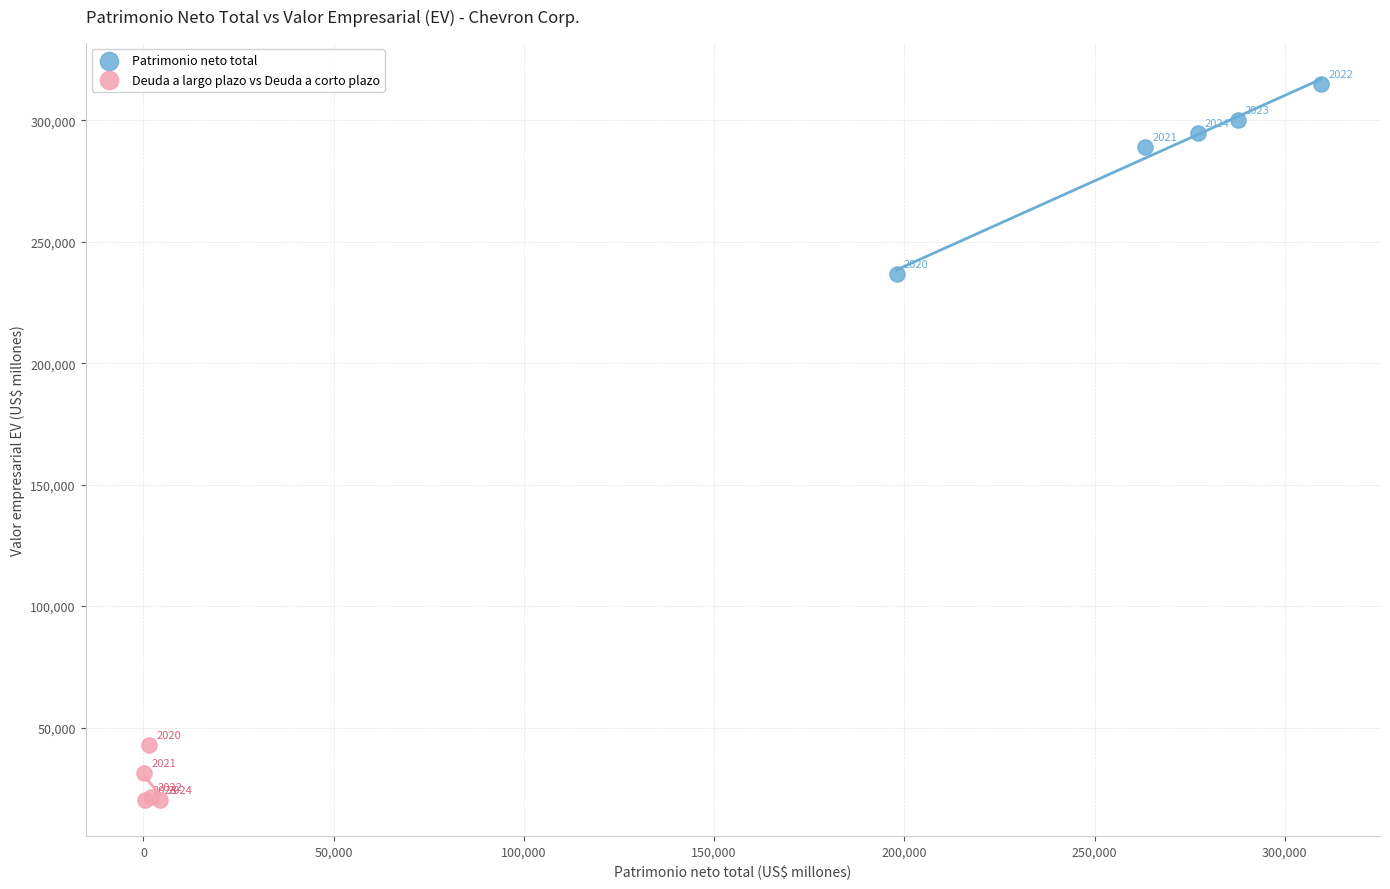

What are all the series names shown in the legend?

Patrimonio neto total, Deuda a largo plazo vs Deuda a corto plazo